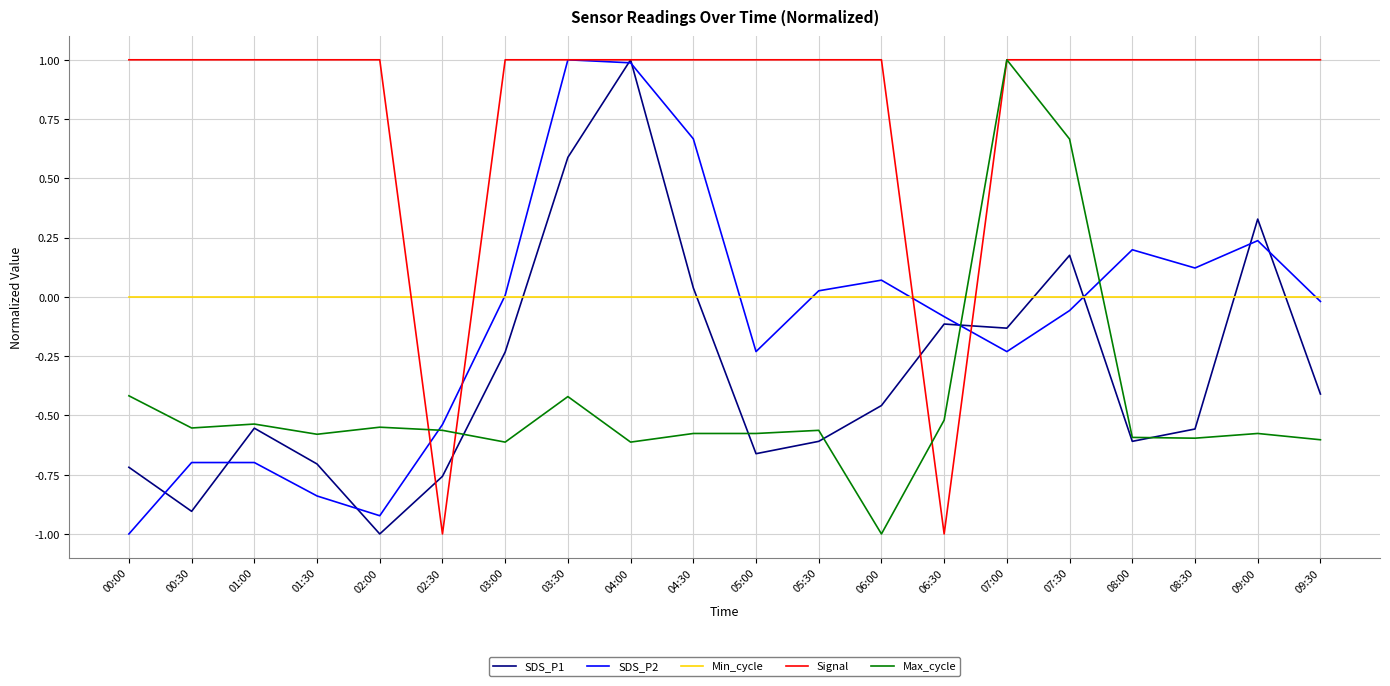

What is the difference between the highest and lowest values at 05:30?

1.6